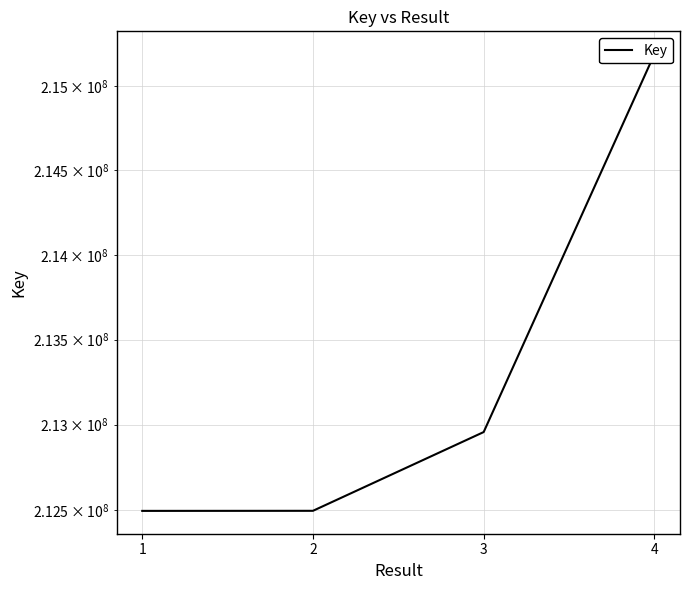

The value at 1 is 90538613. True or false?

False